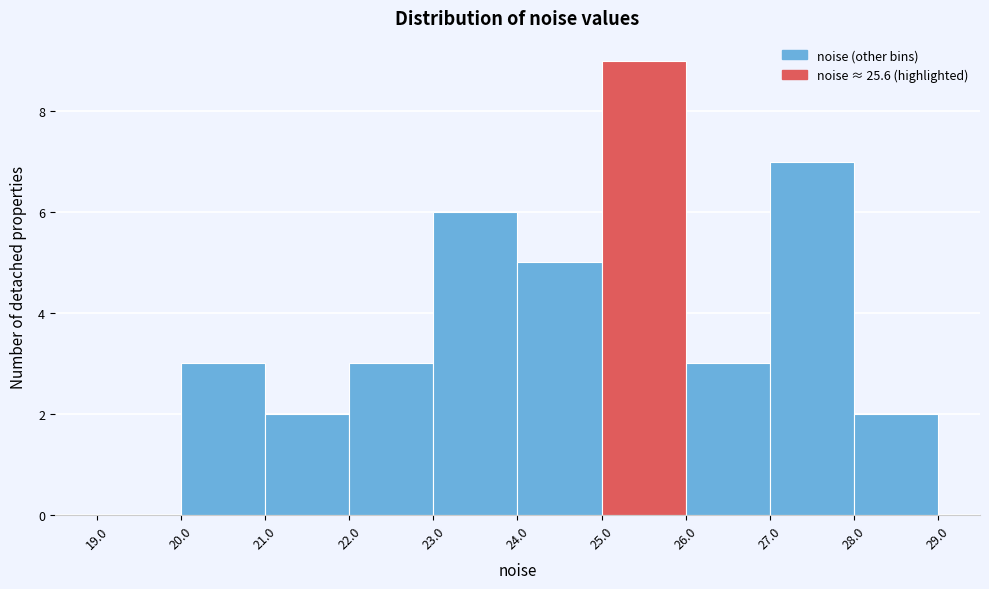

What is the height of the bar covering 25.0 to 26.0 on the x-axis? The values are not printed on the chart, so give them approximately, as read against the axis.

9